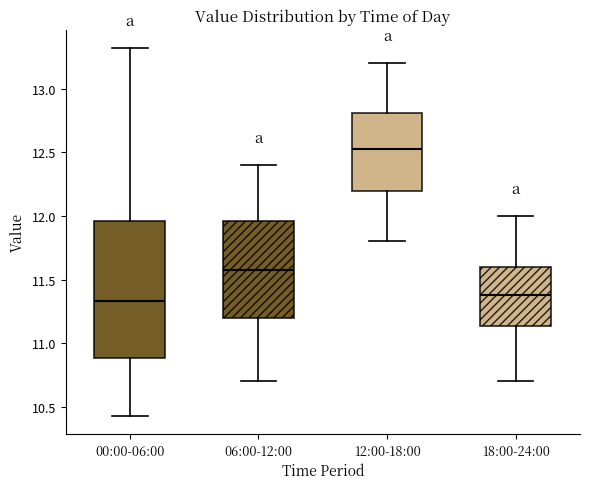

Reading left to right, transcribe this box plot: for each box, give where its median line is, the range the box spans, and where its two whiskers end, as read against the y-axis. The values are not printed on the chart, so give them approximately, as read against the axis.

00:00-06:00: median 11.35, box 10.90 to 11.95, whiskers 10.45 to 13.30
06:00-12:00: median 11.60, box 11.20 to 11.95, whiskers 10.70 to 12.40
12:00-18:00: median 12.55, box 12.20 to 12.80, whiskers 11.80 to 13.20
18:00-24:00: median 11.40, box 11.15 to 11.60, whiskers 10.70 to 12.00